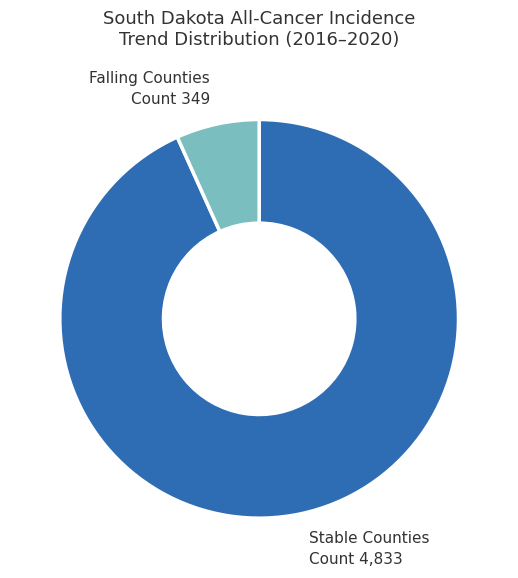

Is there a majority slice in this chart?

Yes